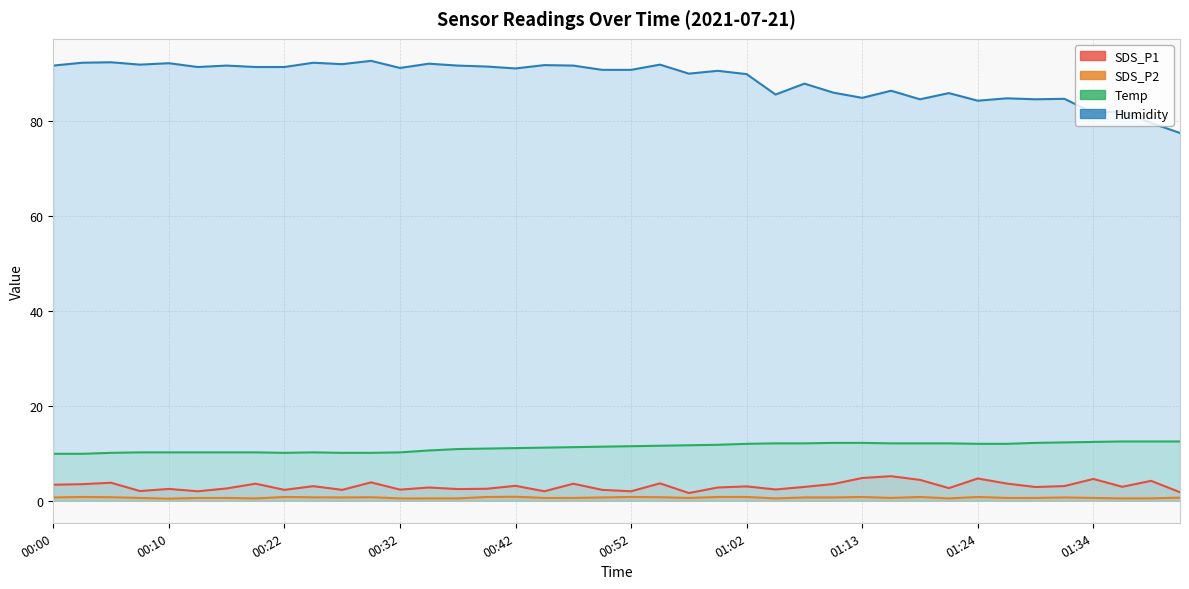

What position from the left is 00:00?

1